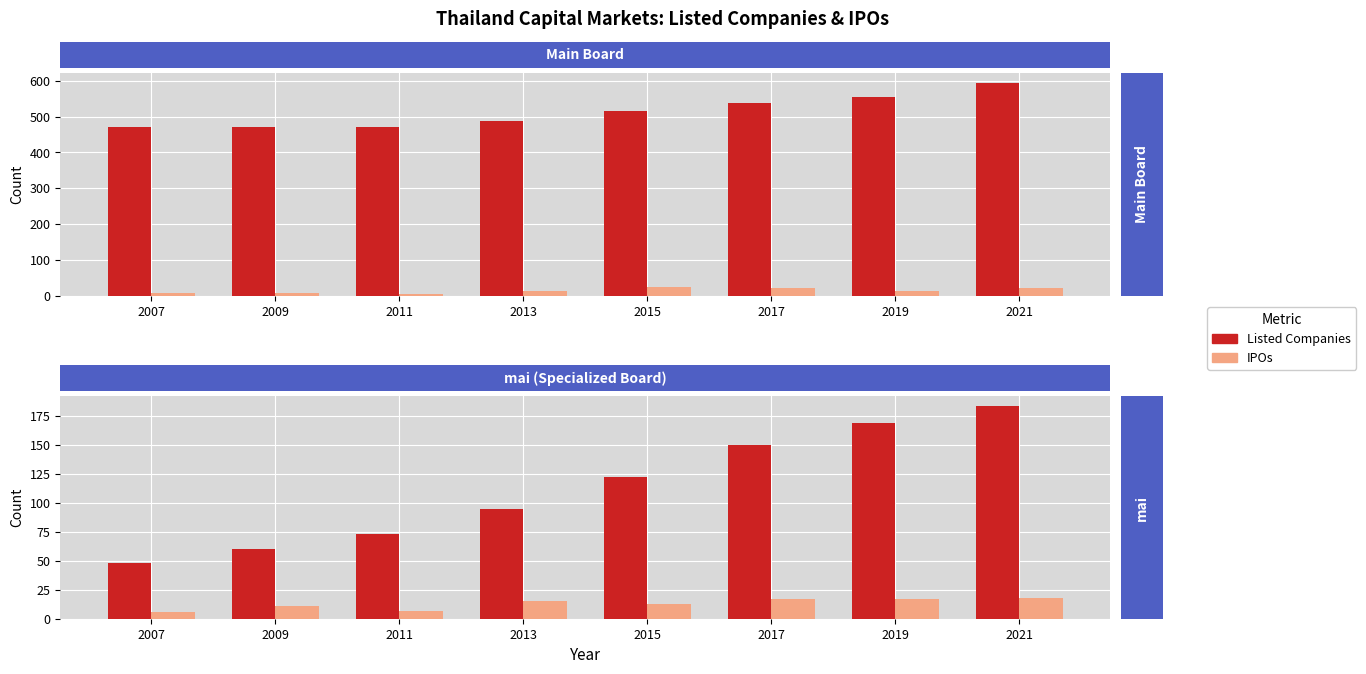

Are the bars grouped side by side (vs. stacked)?

Yes